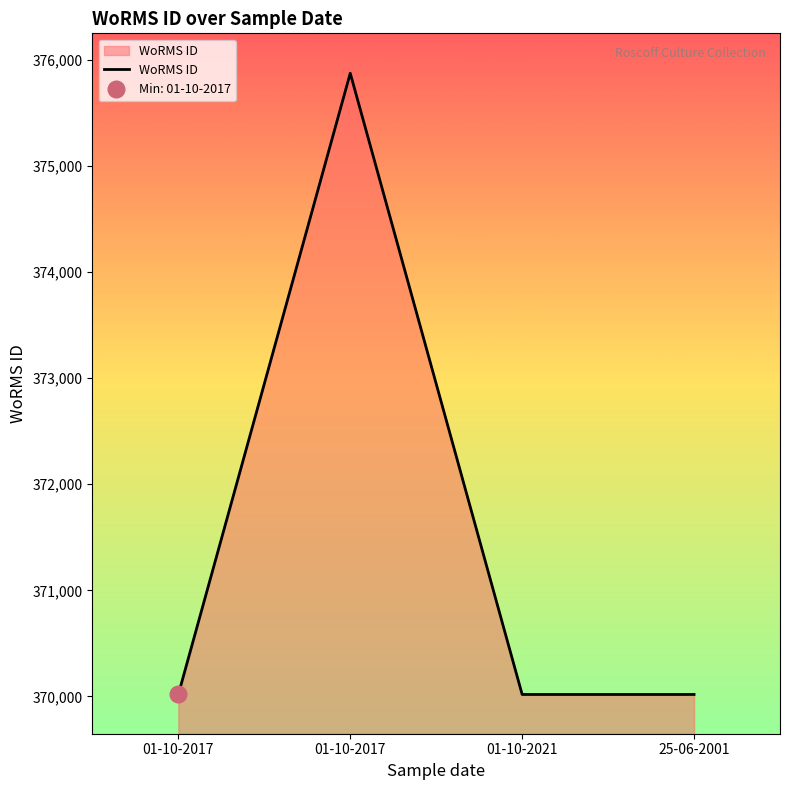

Which has a higher value, 01-10-2017 or 01-10-2021?

01-10-2017